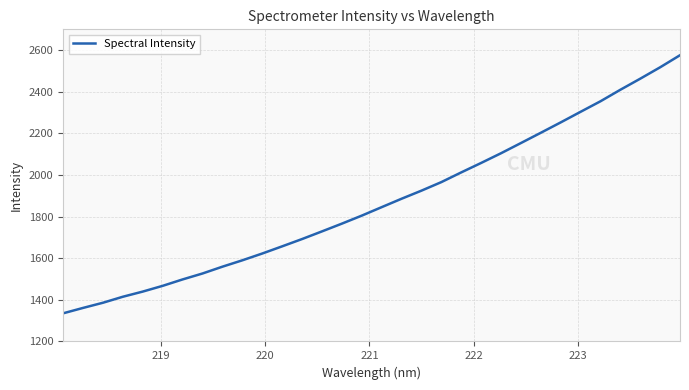

What is the smallest value displayed?

1335.1